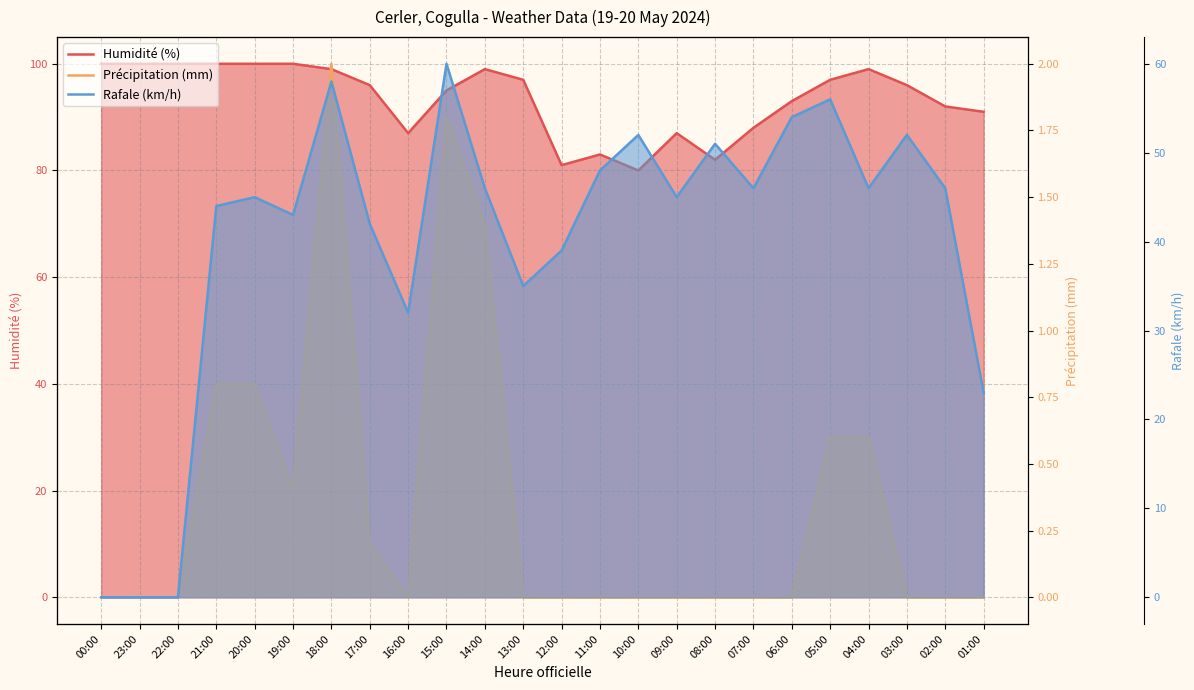

Which category has the lowest value in the Précipitation (mm) series?

00:00